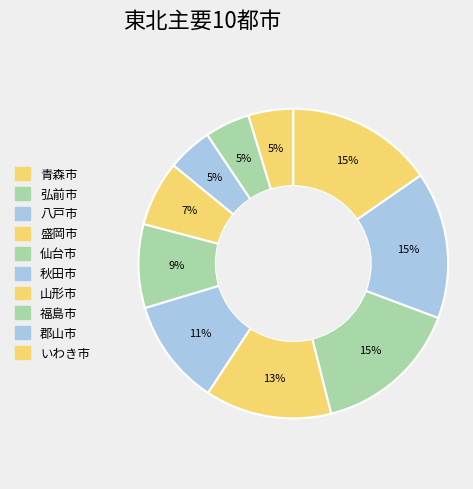

How many segments does this pie chart have?

10